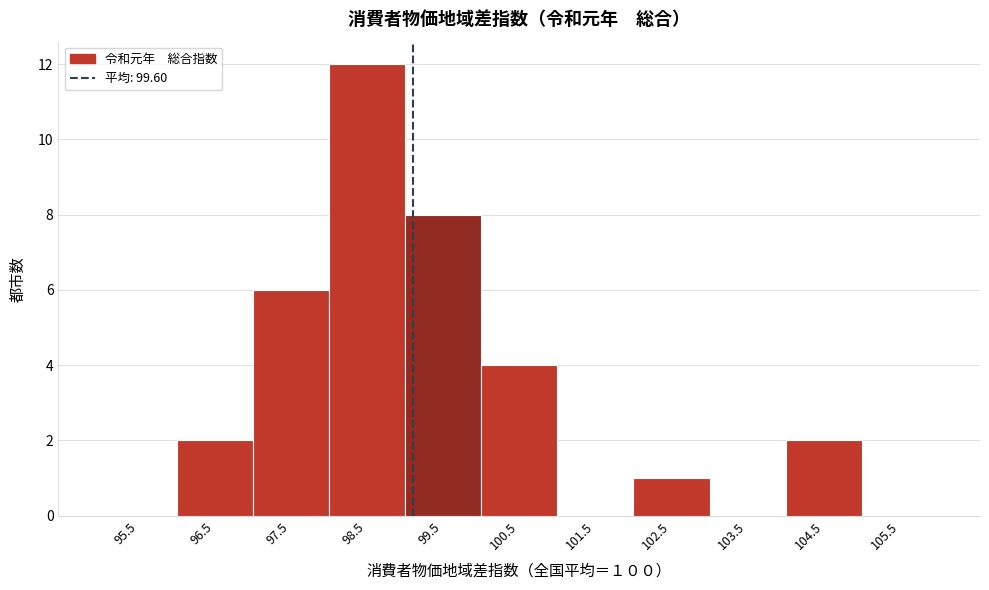

Reading left to right, extract all data points from this chart.

95.5=0	96.5=2	97.5=6	98.5=12	99.5=8	100.5=4	101.5=0	102.5=1	103.5=0	104.5=2	105.5=0